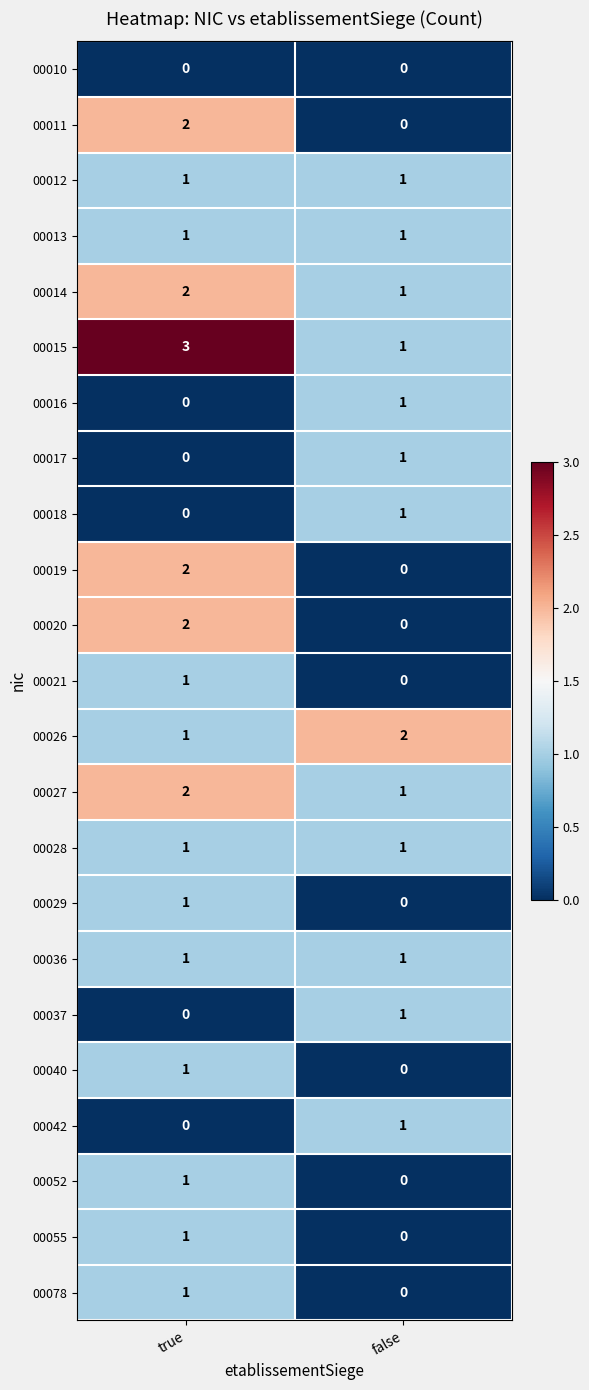

At which label is 00026 closest to 1?

true